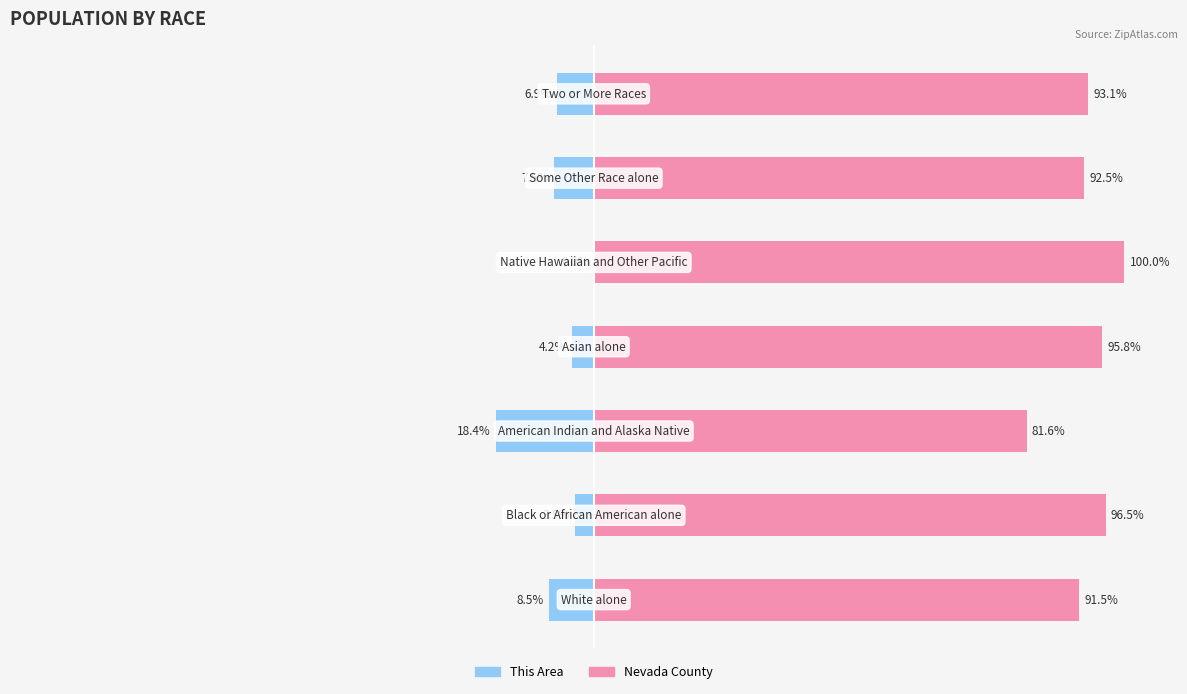

The value of This Area at 0 is -8.5. True or false?

True